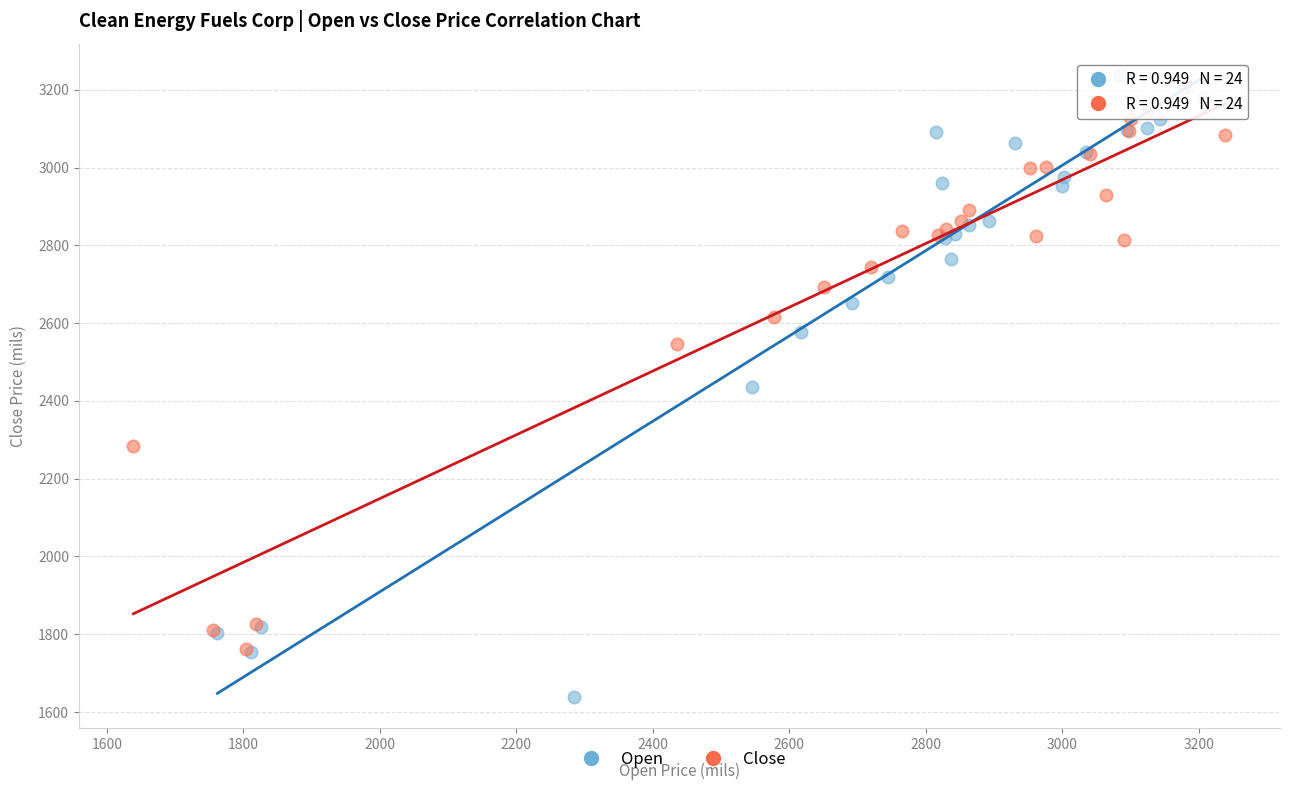

Which series reaches the minimum Y coordinate?

Open